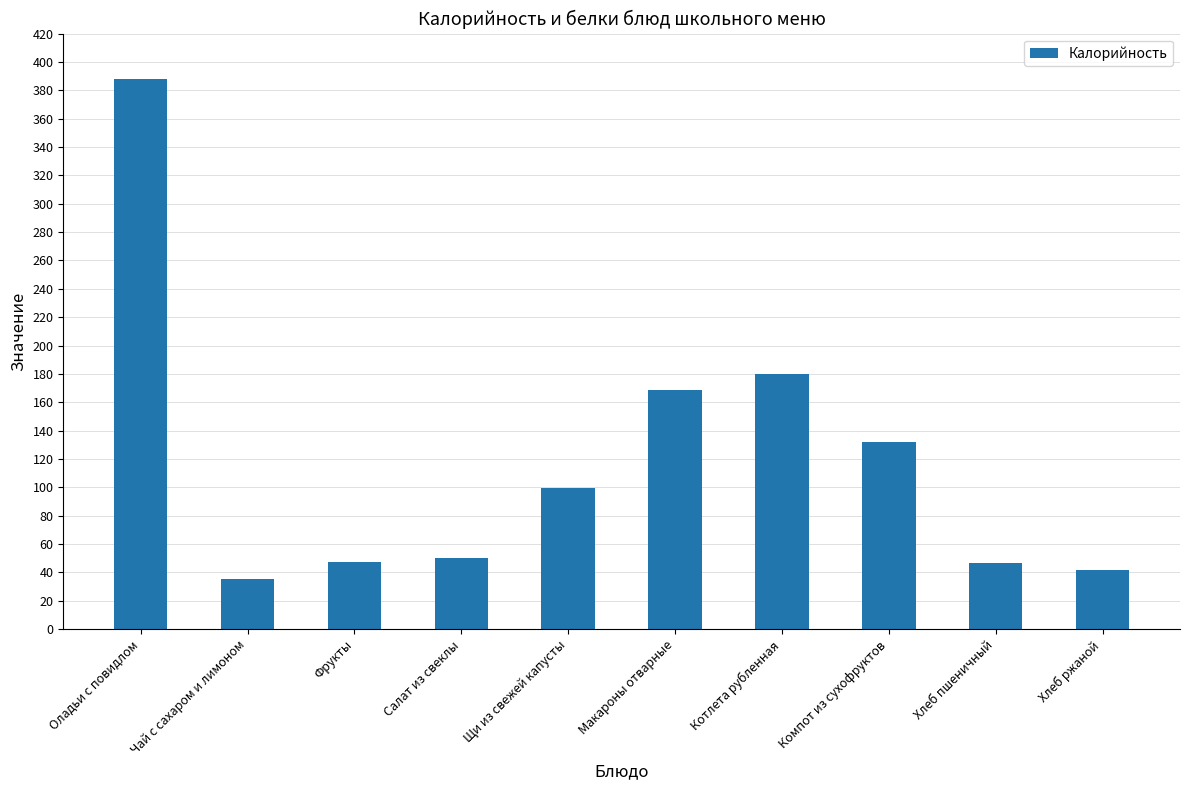

What is the difference between the second highest and second lowest values?

137.8